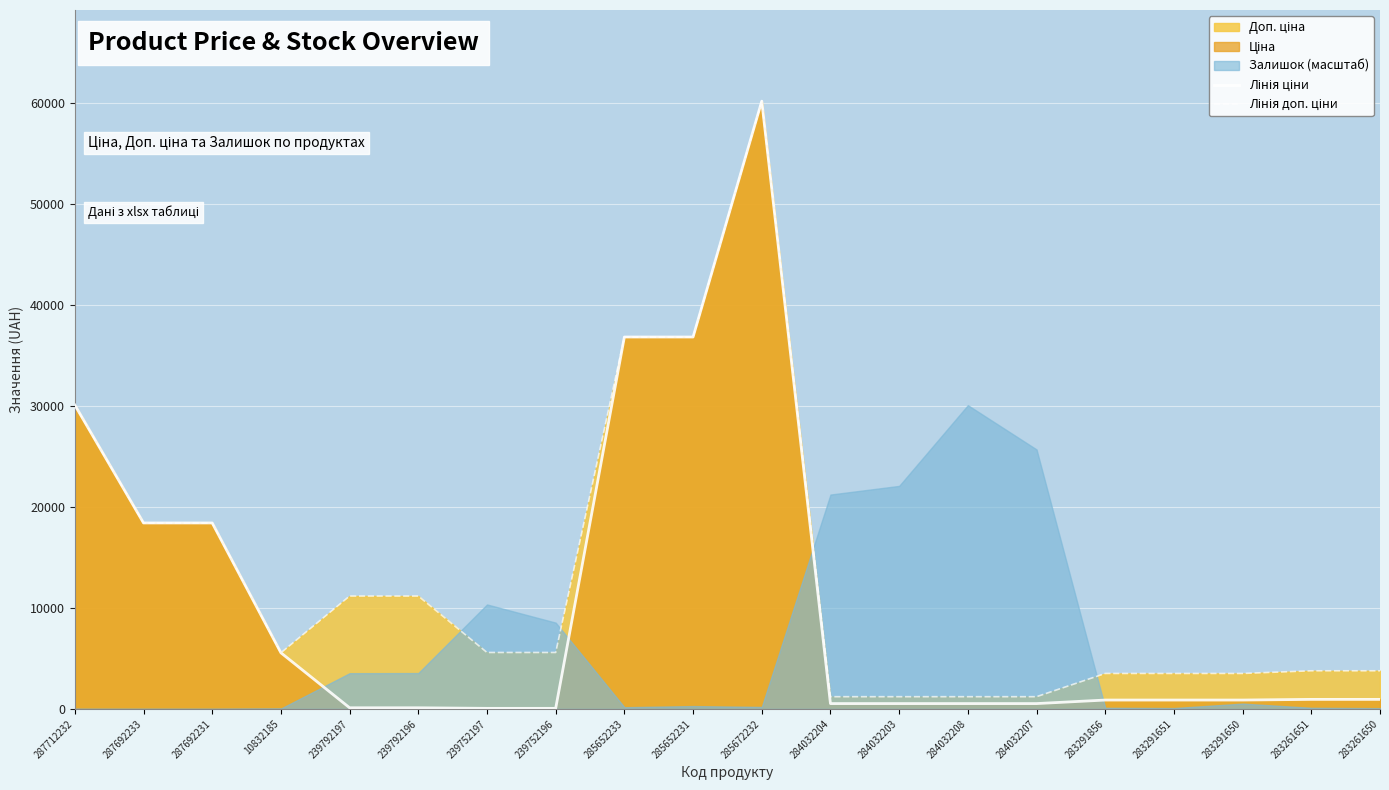

Which has a higher value, 287692233 or 10832185?

287692233